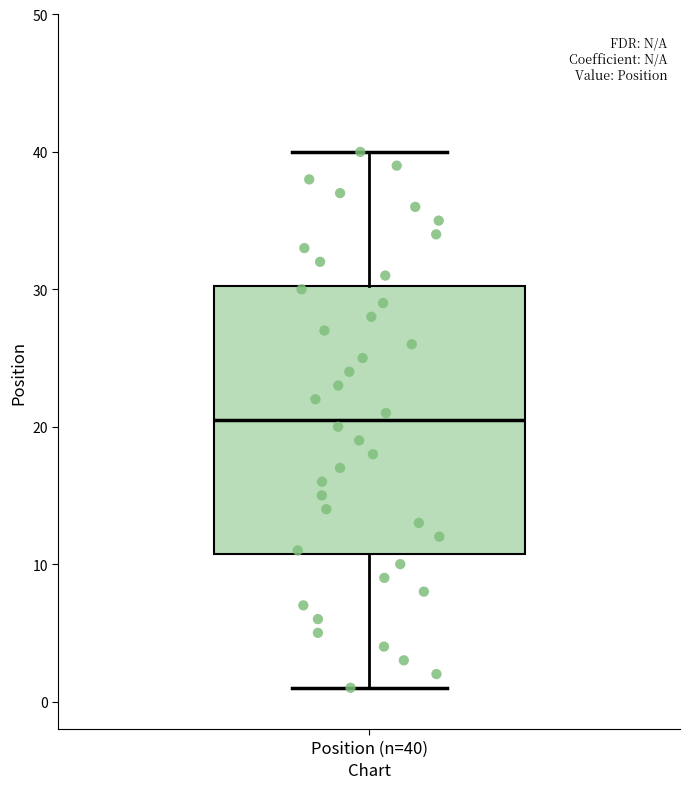

Where does the upper whisker of the box for Position (n=40) end on the y-axis? The values are not printed on the chart, so give them approximately, as read against the axis.

40